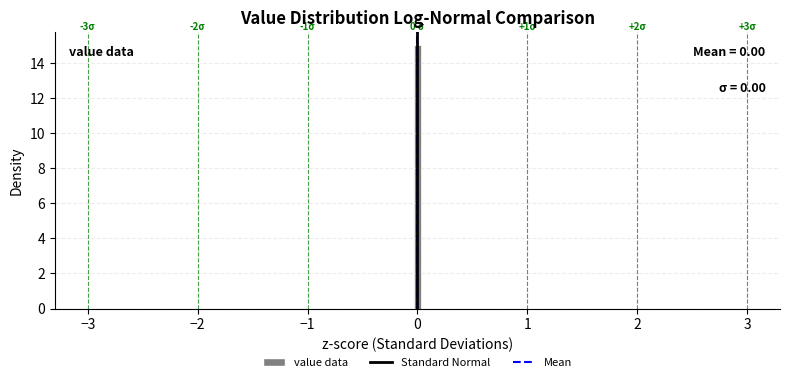

Around what value on the x-axis is the tallest bar? Give the approximate position of its centre, as read against the axis.

0.0